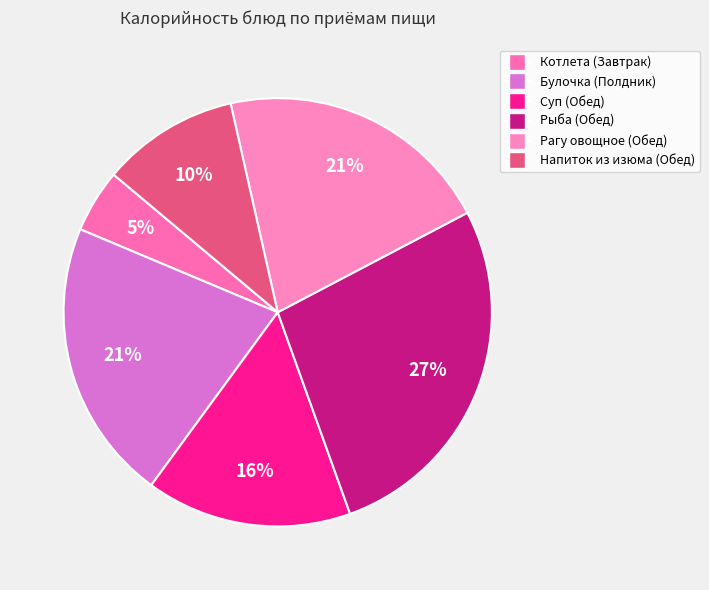

Count the number of slices in the pie.

6